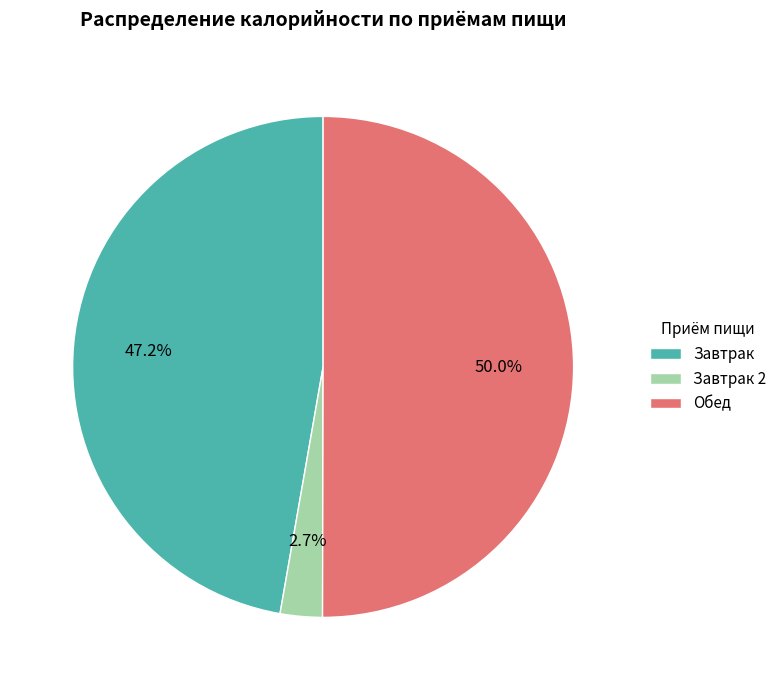

What is the smallest slice in the pie chart?

Завтрак 2